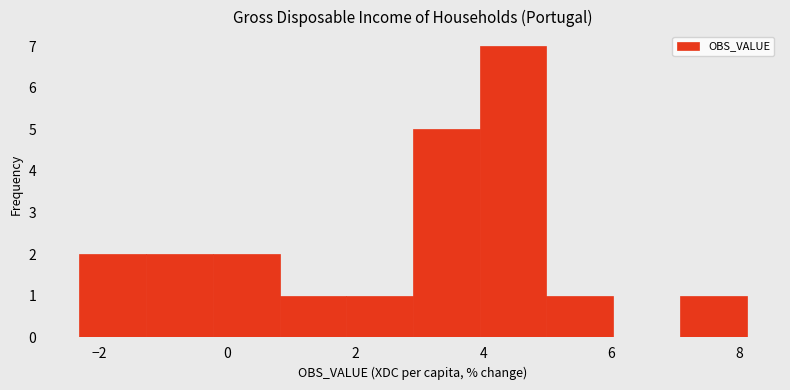

Reading left to right, list every bar in this chart as the range it spans on the x-axis followed by its height. Neither the bar edges nor the heights are printed on the chart, so give them approximately, as read against the axes.

-2.4 to -1.2: 2
-1.2 to -0.2: 2
-0.2 to 0.8: 2
0.8 to 1.8: 1
1.8 to 3.0: 1
3.0 to 4.0: 5
4.0 to 5.0: 7
5.0 to 6.0: 1
6.0 to 7.0: 0
7.0 to 8.2: 1